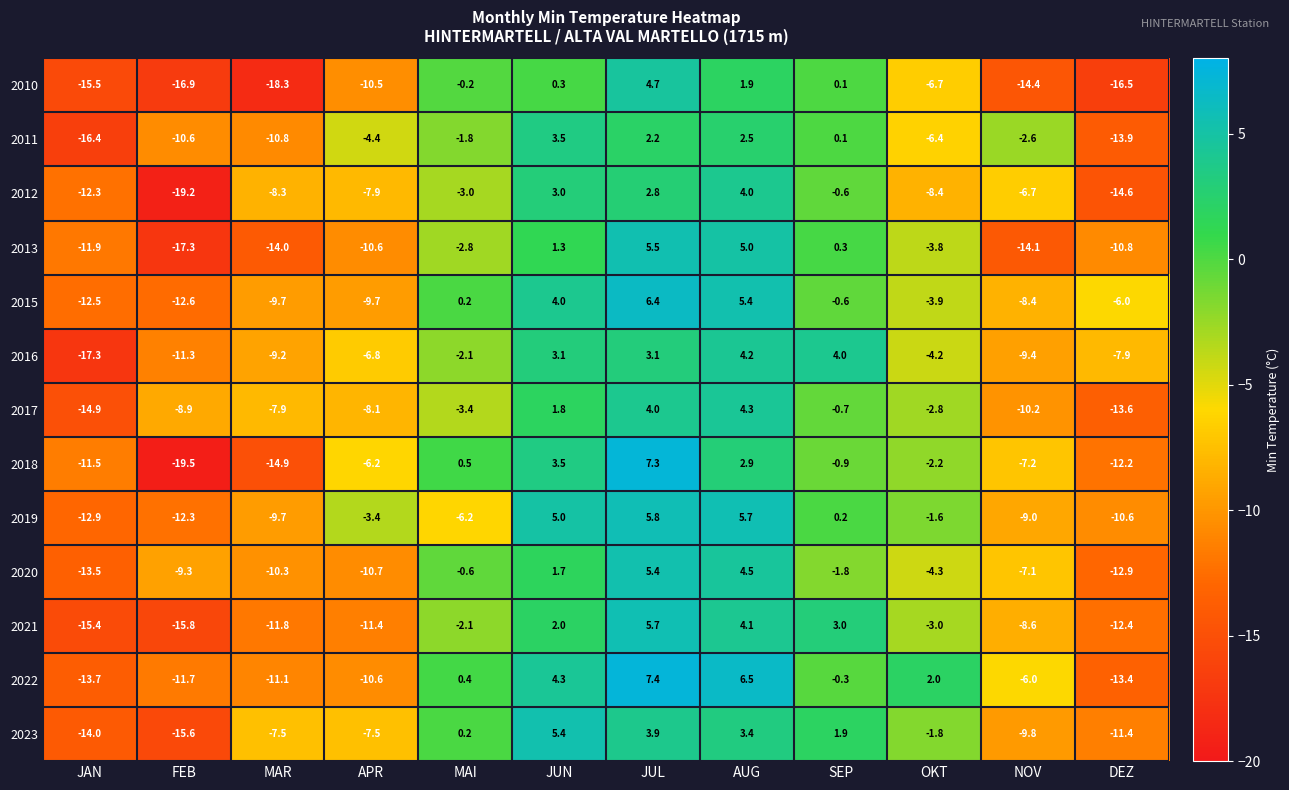

Which series has the largest total across all categories?

2022